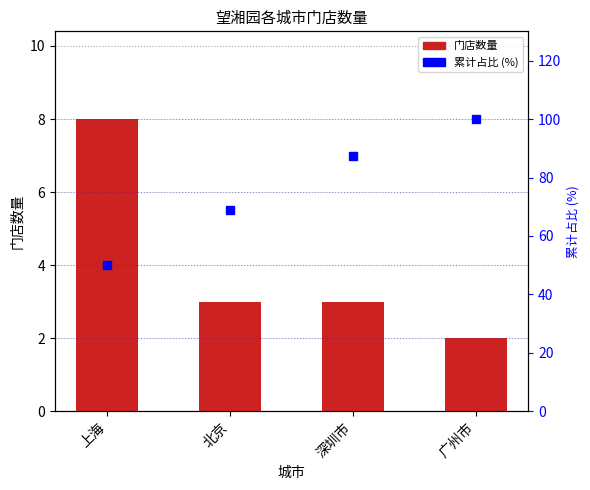

What is the sum of all 累计占比 values?

306.2